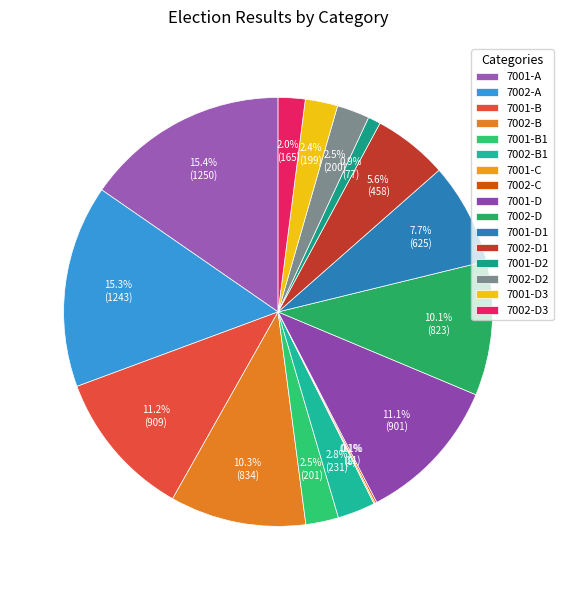

Count the number of slices in the pie.

16